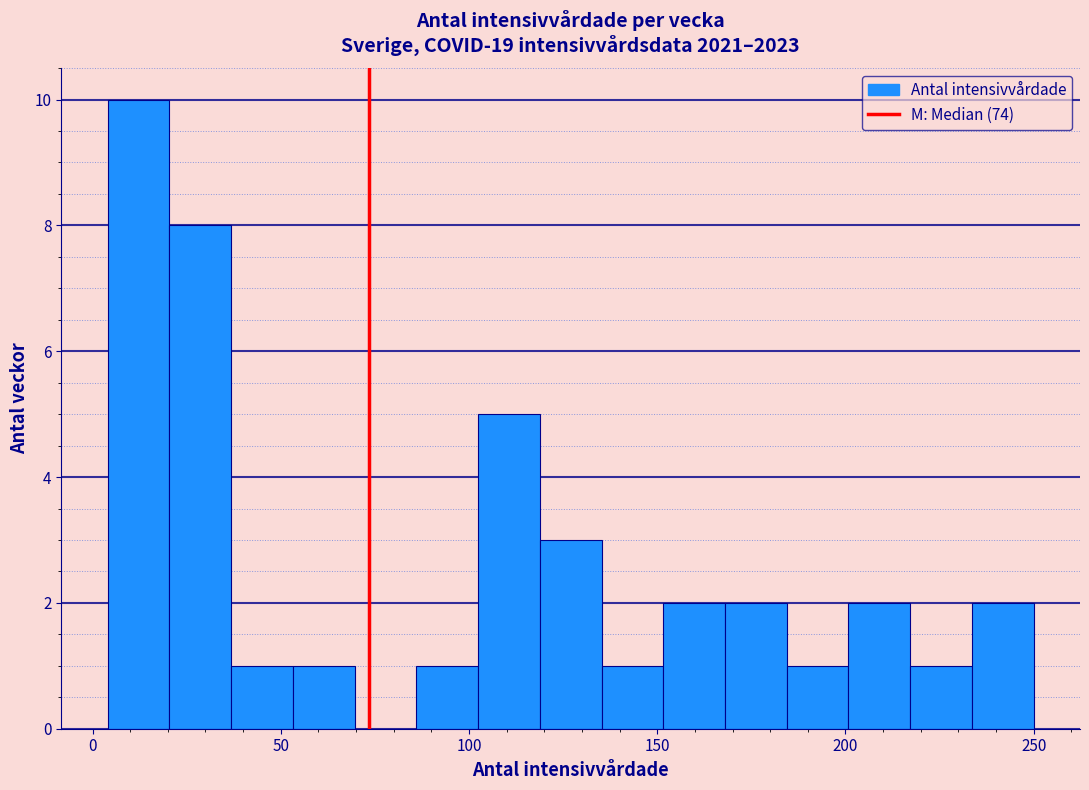

Read against the x-axis, roughly where is the centre of the tallest bar?

10